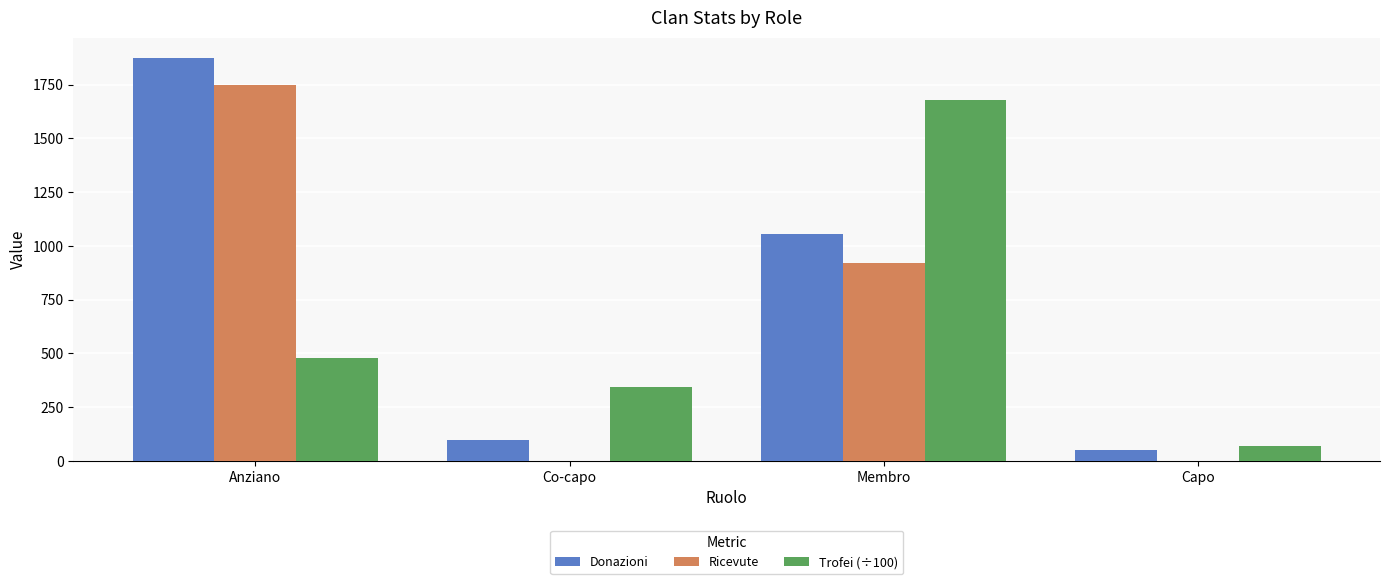

At which category is the sum across all series the highest?

Anziano